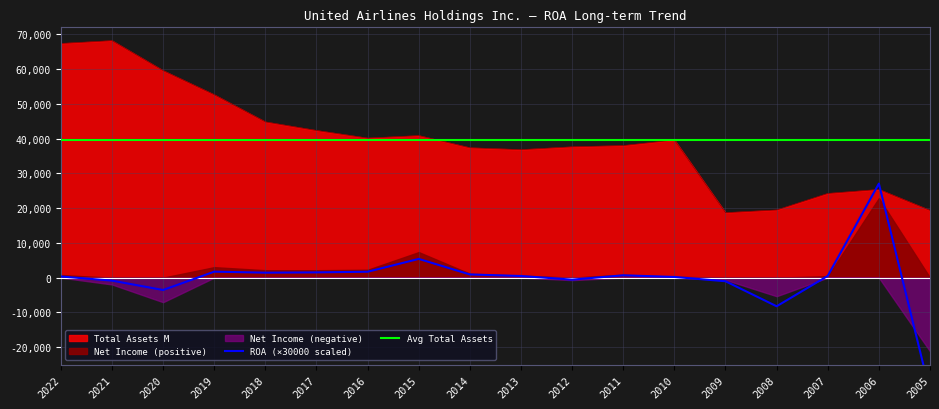

At which category does Total Assets M reach its first local peak?

2021